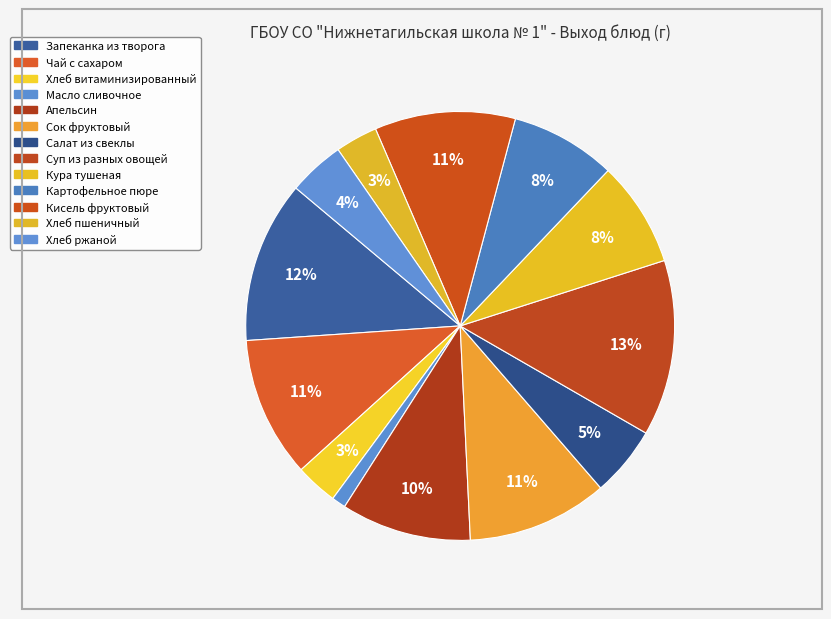

How many slices are in this pie chart?

13